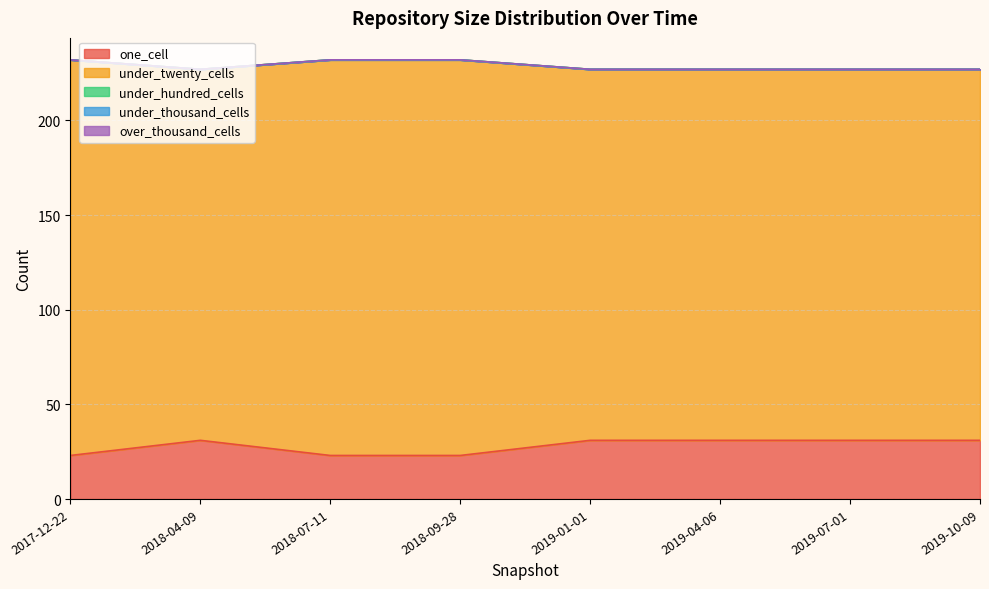

True or false: under_thousand_cells has a value of 0 at 2019-10-09.

True